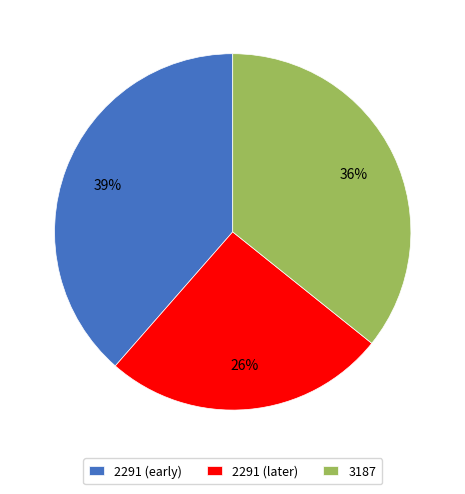

Is there a majority slice in this chart?

No